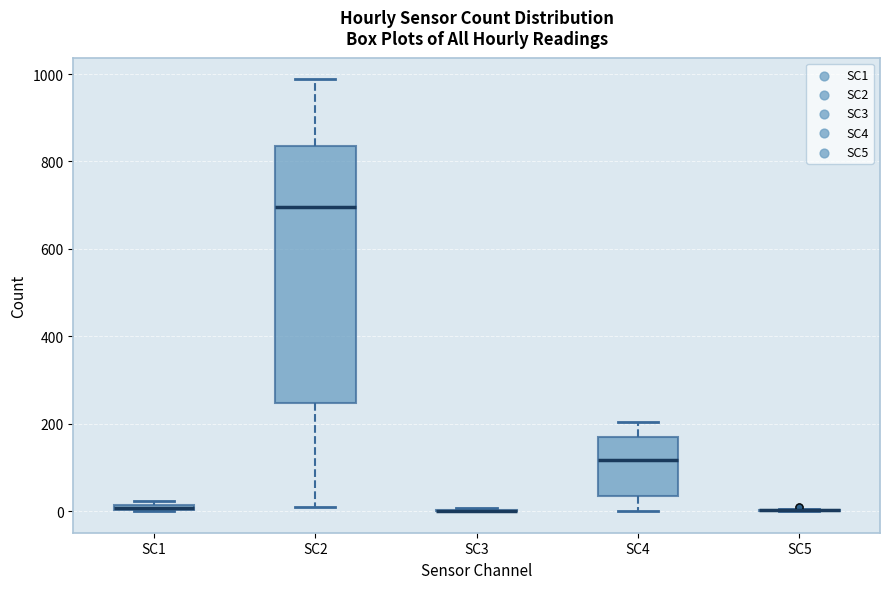

Which box is the tallest, from its lower edge to its upper edge?

SC2